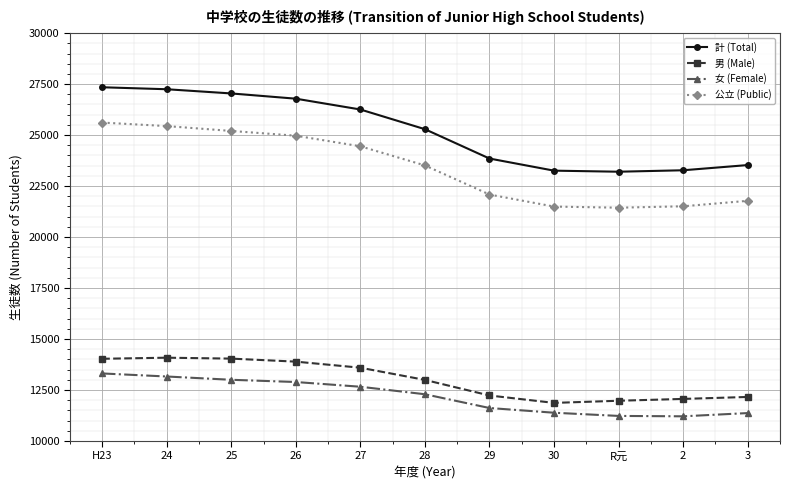

What is the spread (max minus min) of values at R元?

11974